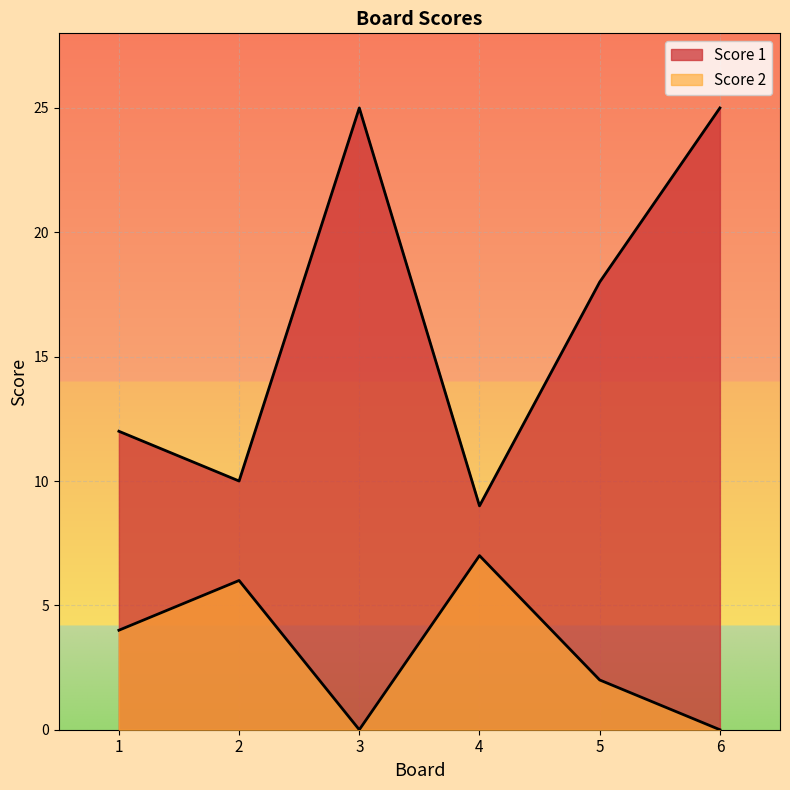

Between 2 and 5, which series saw the biggest shift?

Score 1